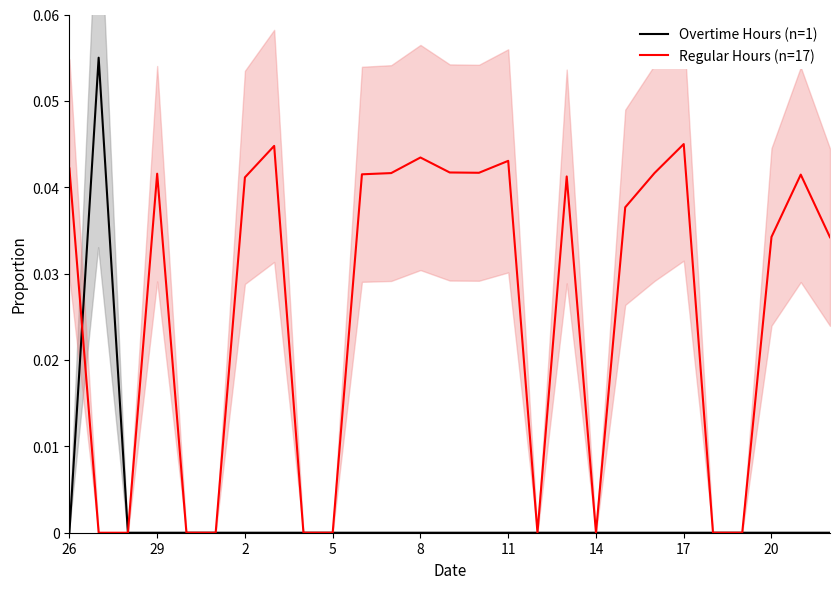

The value of Overtime Hours (n=1) at 14 is 0.0. True or false?

False